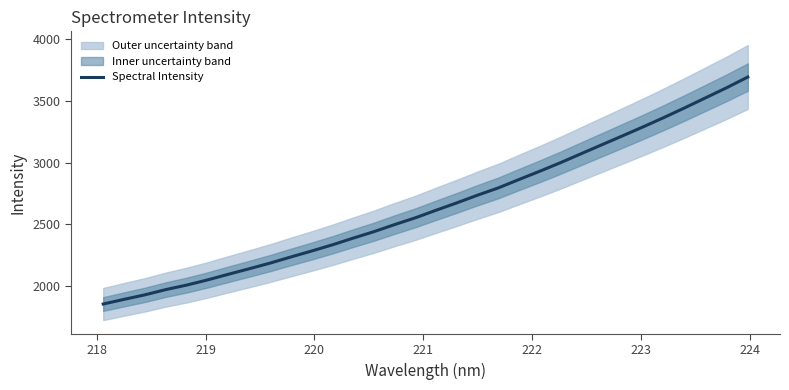

What is the maximum value for Spectral Intensity?

3694.5